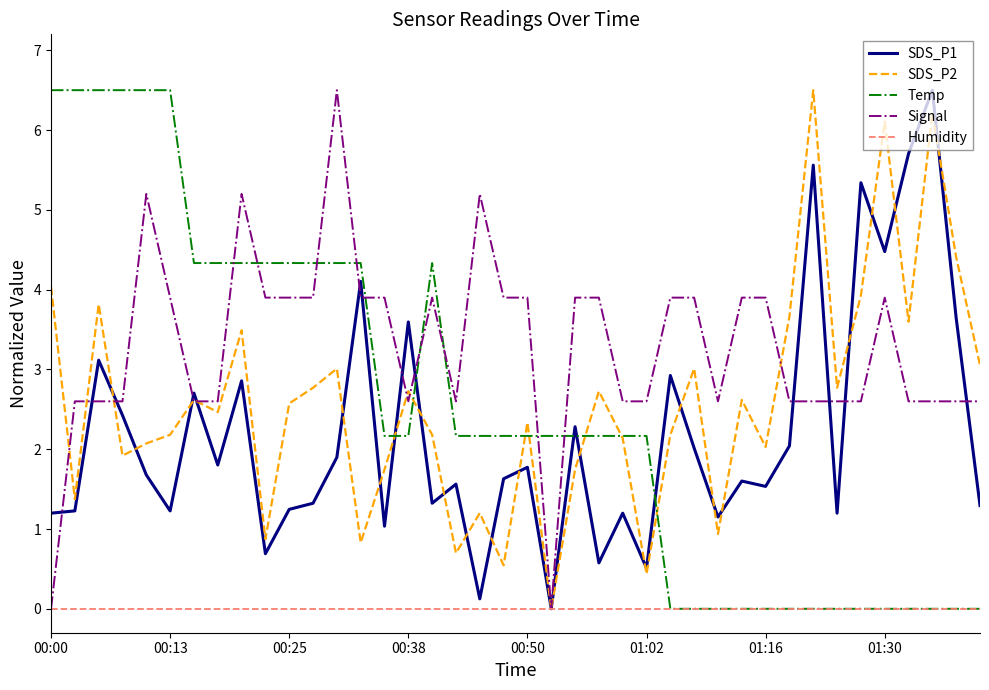

What is the difference between the maximum and minimum values in the Temp series?

6.5